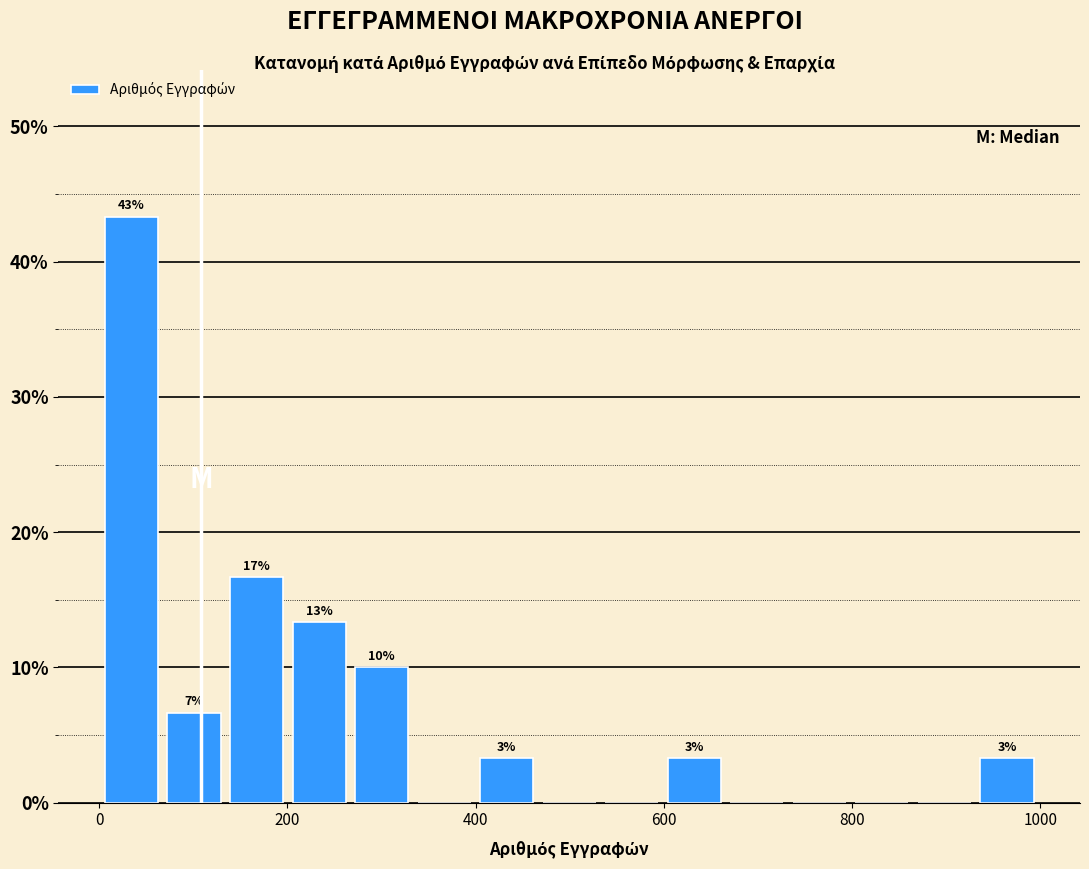

Read against the x-axis, roughly where is the centre of the tallest bar?

40